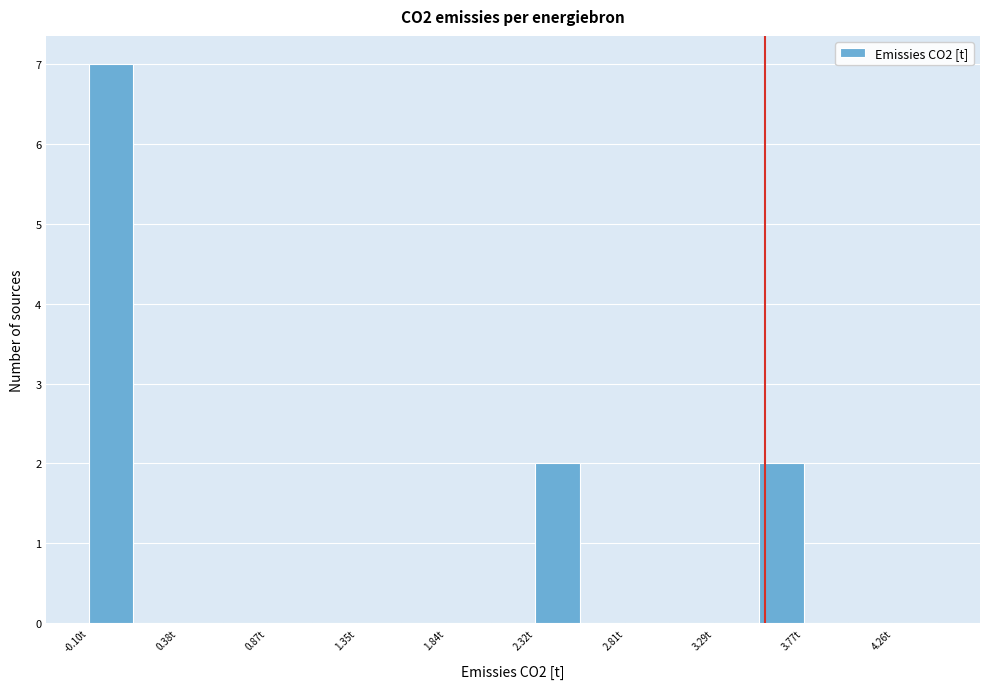

Reading left to right, list every bar in this chart as the range it spans on the x-axis followed by its height. Neither the bar edges nor the heights are printed on the chart, so give them approximately, as read against the axes.

-0.10 to 0.15: 7
0.15 to 0.40: 0
0.40 to 0.65: 0
0.65 to 0.85: 0
0.85 to 1.10: 0
1.10 to 1.35: 0
1.35 to 1.60: 0
1.60 to 1.85: 0
1.85 to 2.10: 0
2.10 to 2.30: 0
2.30 to 2.55: 2
2.55 to 2.80: 0
2.80 to 3.05: 0
3.05 to 3.30: 0
3.30 to 3.55: 0
3.55 to 3.75: 2
3.75 to 4.00: 0
4.00 to 4.25: 0
4.25 to 4.50: 0